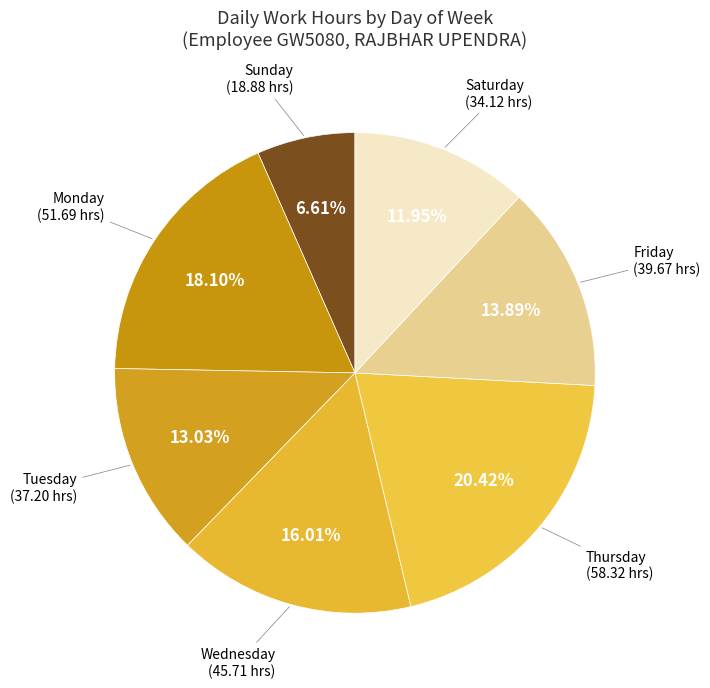

Rank the categories by value from highest to lowest.

Thursday, Monday, Wednesday, Friday, Tuesday, Saturday, Sunday